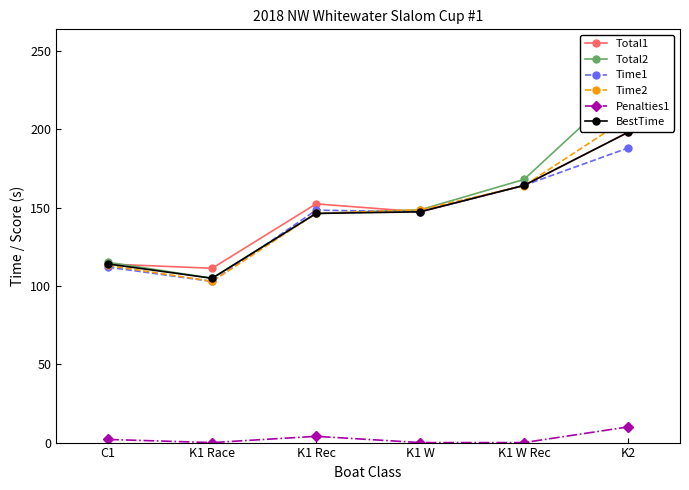

Reading right to left, transcribe all the data shown in this chart.

Total1: 198.1	164.2	147.3	152.4	111.3	114.0
Total2: 229.4	168.0	148.6	146.3	104.9	115.1
Time1: 188.1	164.2	147.3	148.4	102.9	112.0
Time2: 207.4	164.0	148.6	146.3	102.9	113.1
Penalties1: 10.0	0.0	0.0	4.0	0.0	2.0
BestTime: 198.1	164.2	147.3	146.3	104.9	114.0